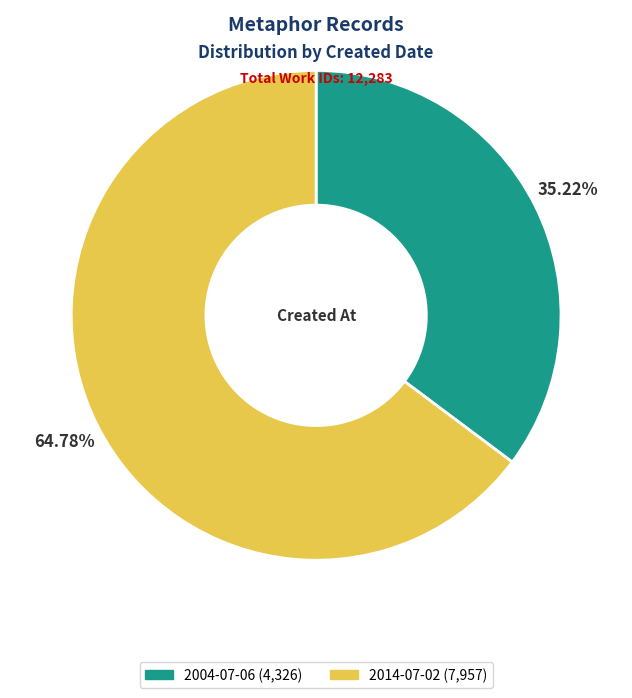

To the nearest percent, what is the average slice percentage?

50%